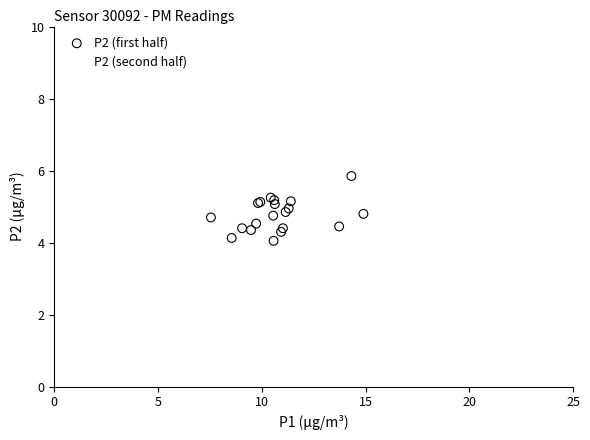

Which series has the largest Y range (max minus min)?

P2 (second half)